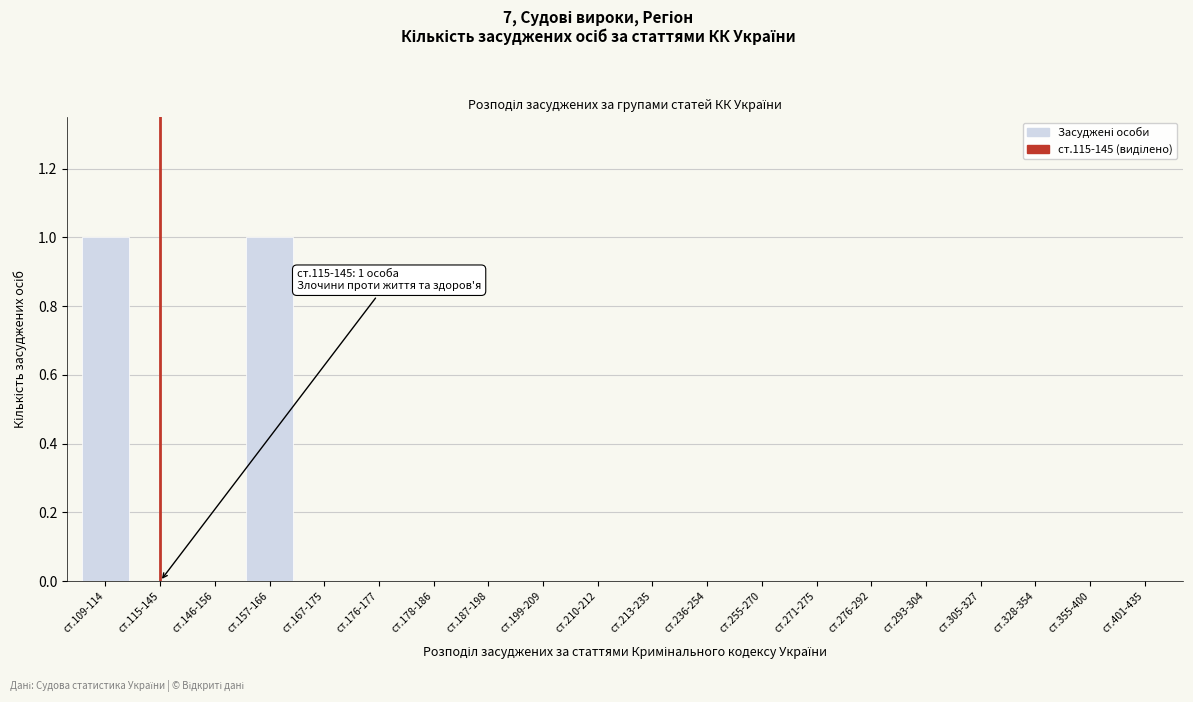

Reading left to right, list all the values displayed in this chart.

ст.109-114=1	ст.115-145=0	ст.146-156=0	ст.157-166=1	ст.167-175=0	ст.176-177=0	ст.178-186=0	ст.187-198=0	ст.199-209=0	ст.210-212=0	ст.213-235=0	ст.236-254=0	ст.255-270=0	ст.271-275=0	ст.276-292=0	ст.293-304=0	ст.305-327=0	ст.328-354=0	ст.355-400=0	ст.401-435=0